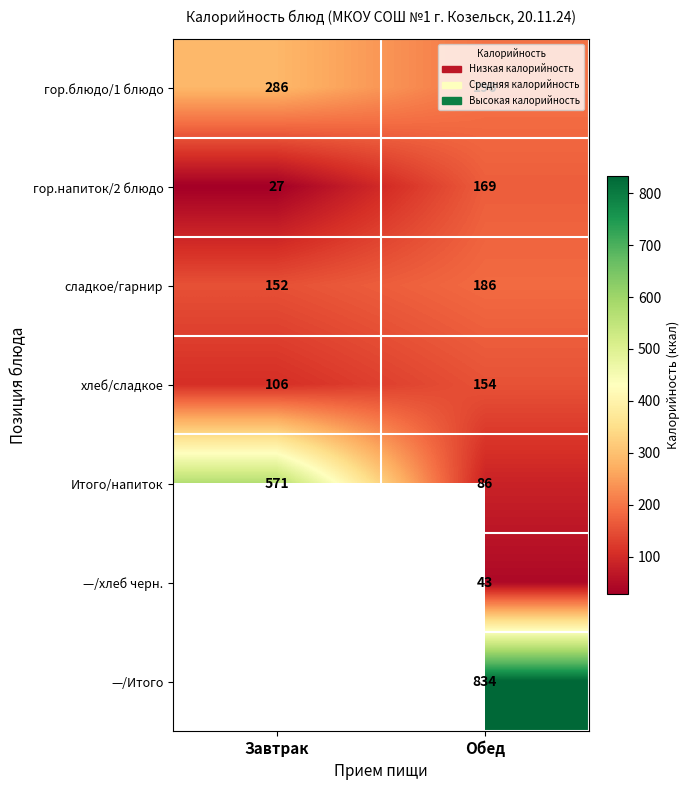

What is the sum of all гор.напиток/2 блюдо values?

196